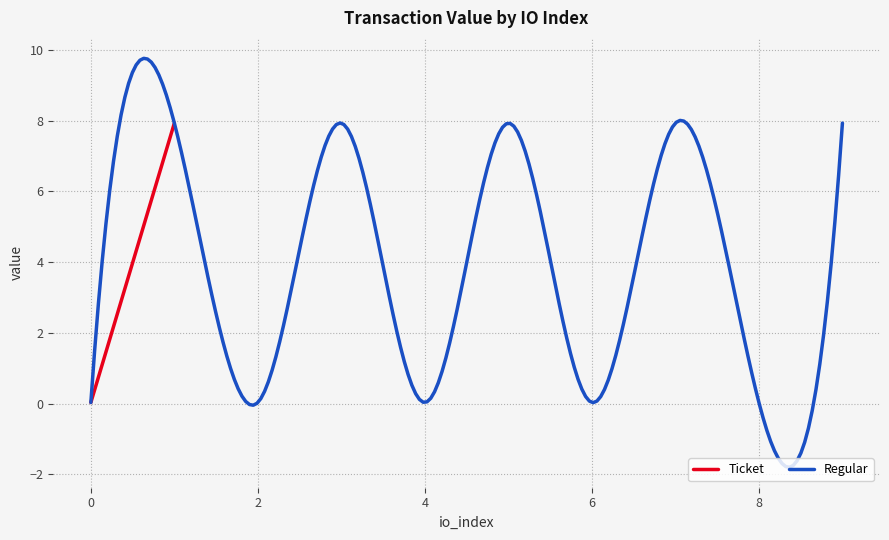

How many categories are shown in the chart?

10